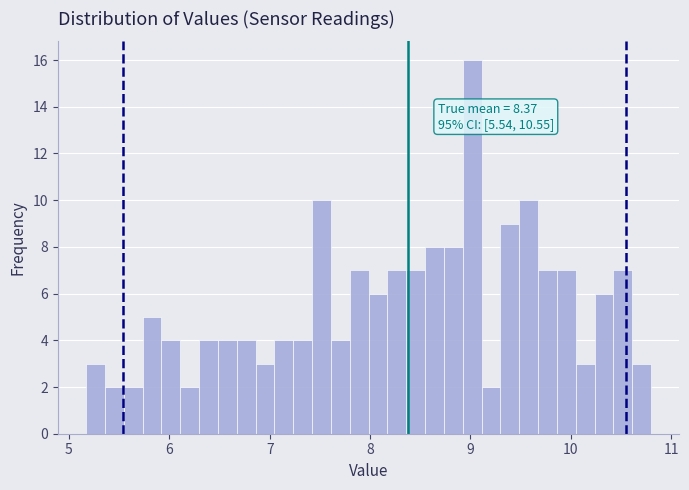

Read against the x-axis, roughly where is the centre of the tallest bar?

9.0